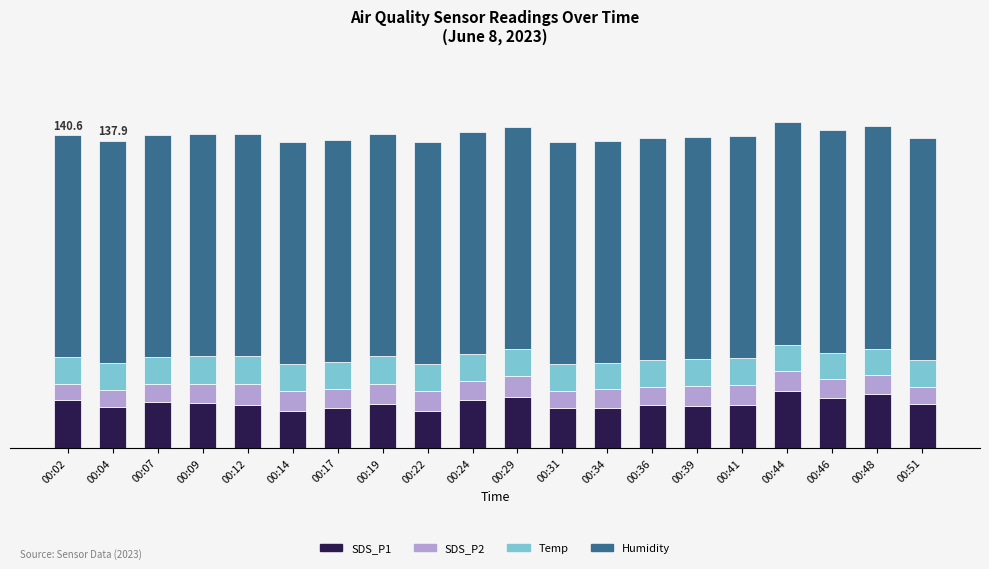

Rank the categories by Temp value from highest to lowest.

00:07, 00:09, 00:12, 00:14, 00:17, 00:19, 00:22, 00:02, 00:04, 00:24, 00:29, 00:31, 00:34, 00:36, 00:39, 00:41, 00:44, 00:46, 00:48, 00:51